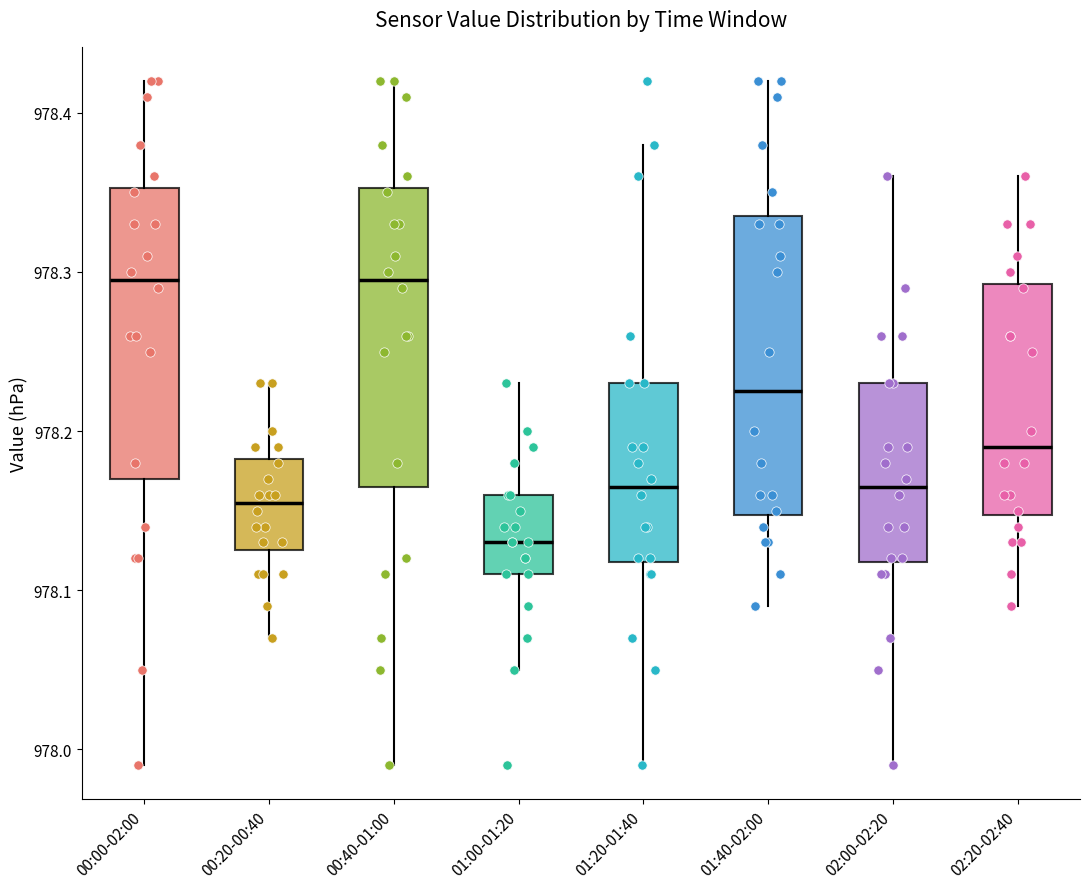

Where does the median line of the box for 00:20-00:40 sit on the y-axis? The values are not printed on the chart, so give them approximately, as read against the axis.

978.16